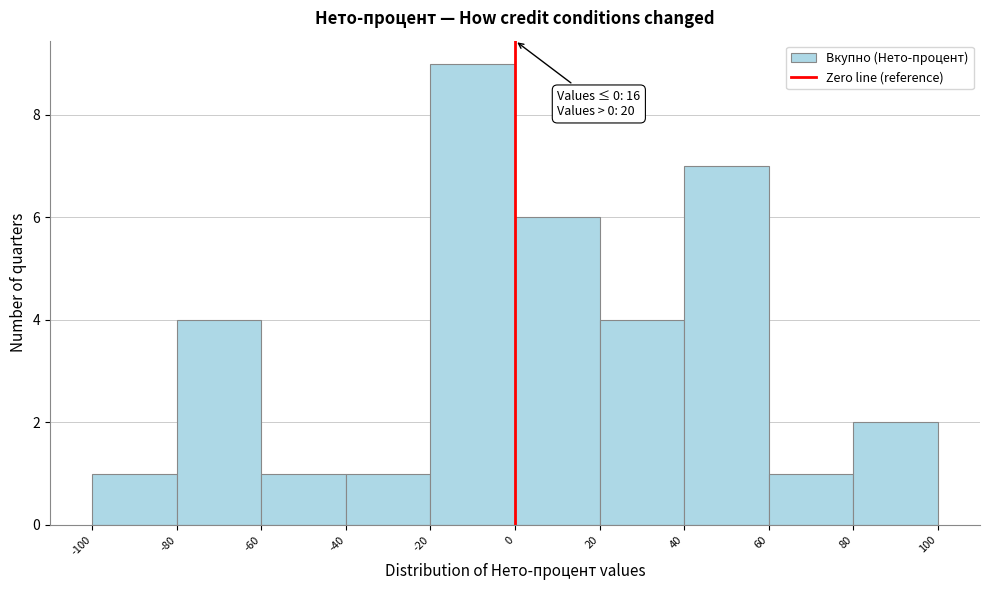

Over which range of the x-axis is the bar tallest?

-20 to 0